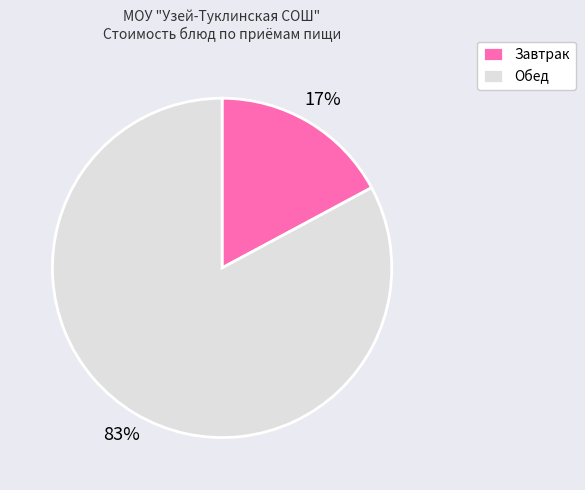

What percentage is the Завтрак slice, to the nearest percent?

17%